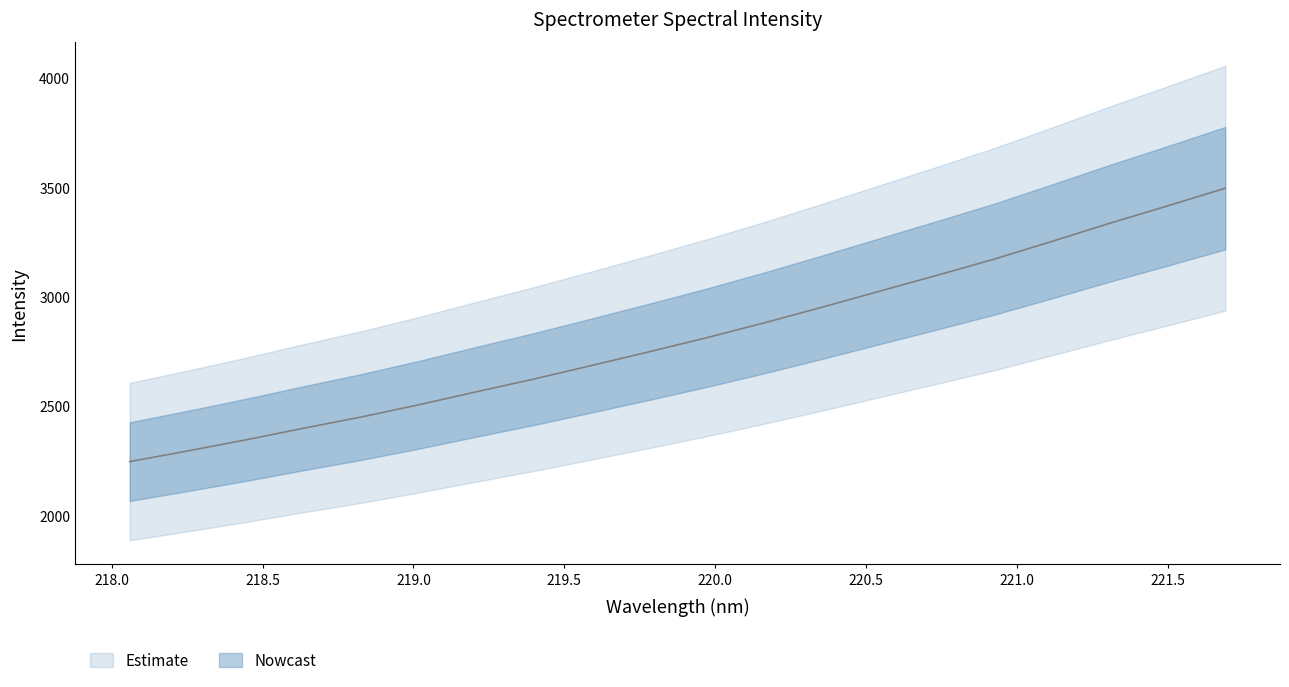

What position from the right is 220.0?

15